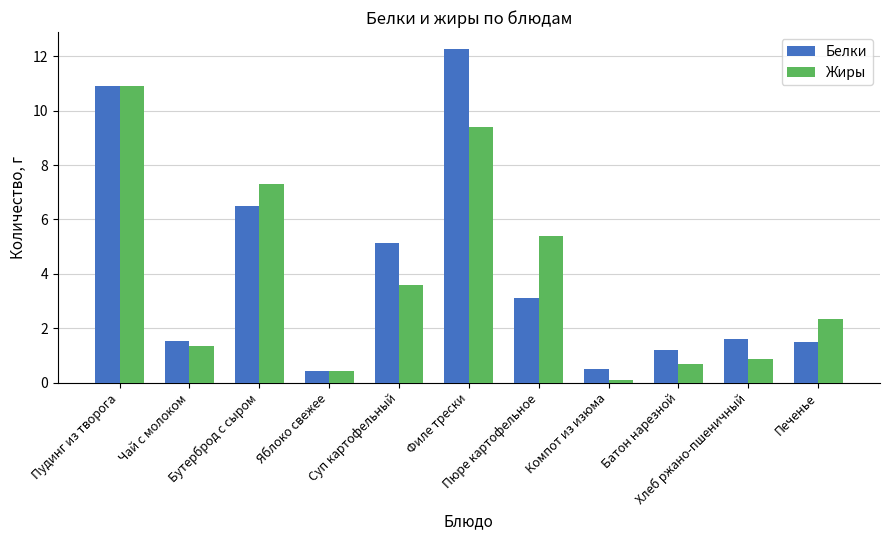

At which label does Белки first exceed 1?

Пудинг из творога